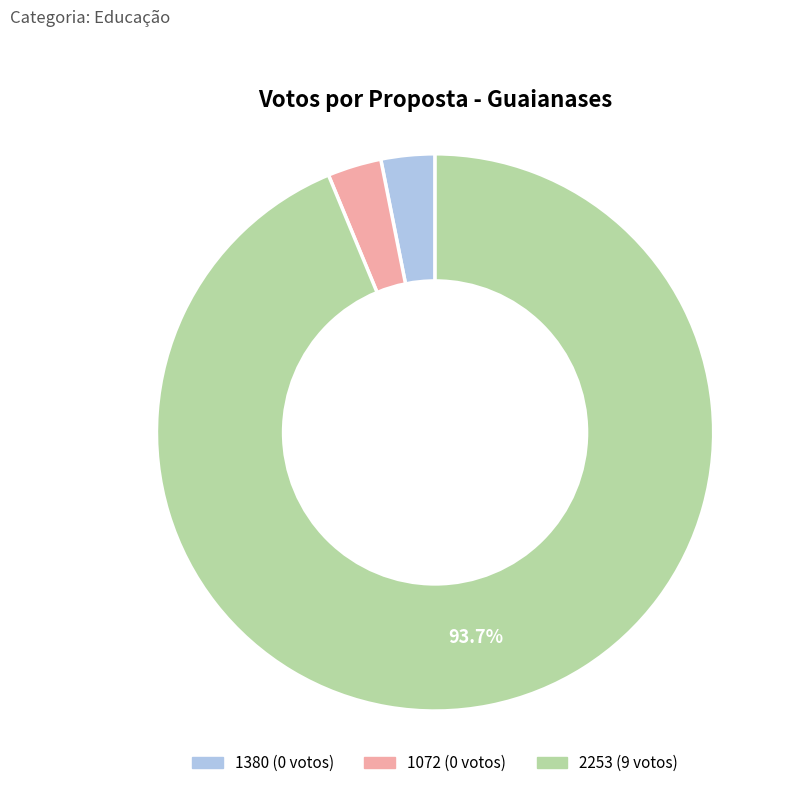

Between 1380 and 2253, which is larger?

2253